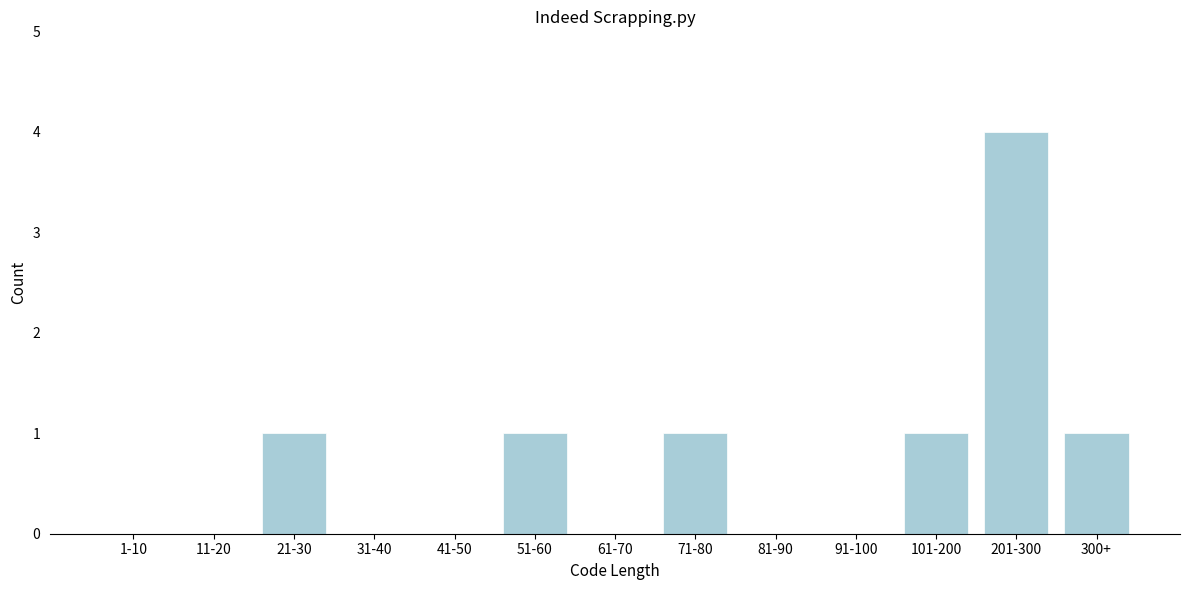

Reading left to right, extract all data points from this chart.

1-10=0	11-20=0	21-30=1	31-40=0	41-50=0	51-60=1	61-70=0	71-80=1	81-90=0	91-100=0	101-200=1	201-300=4	300+=1